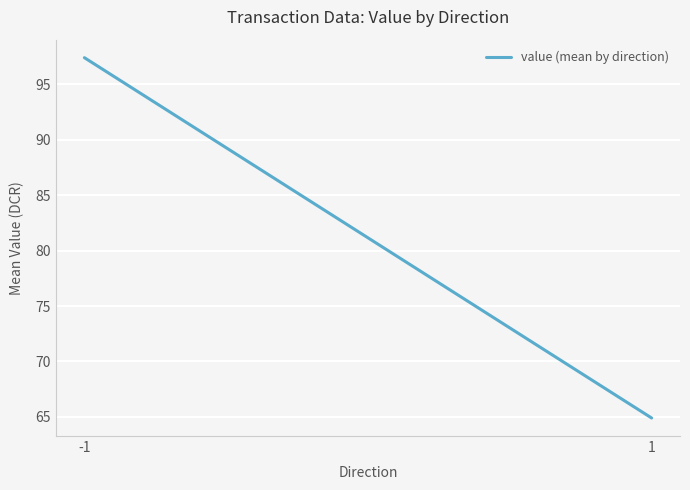

What is the ratio of the value at 1 to the value at -1?

0.7